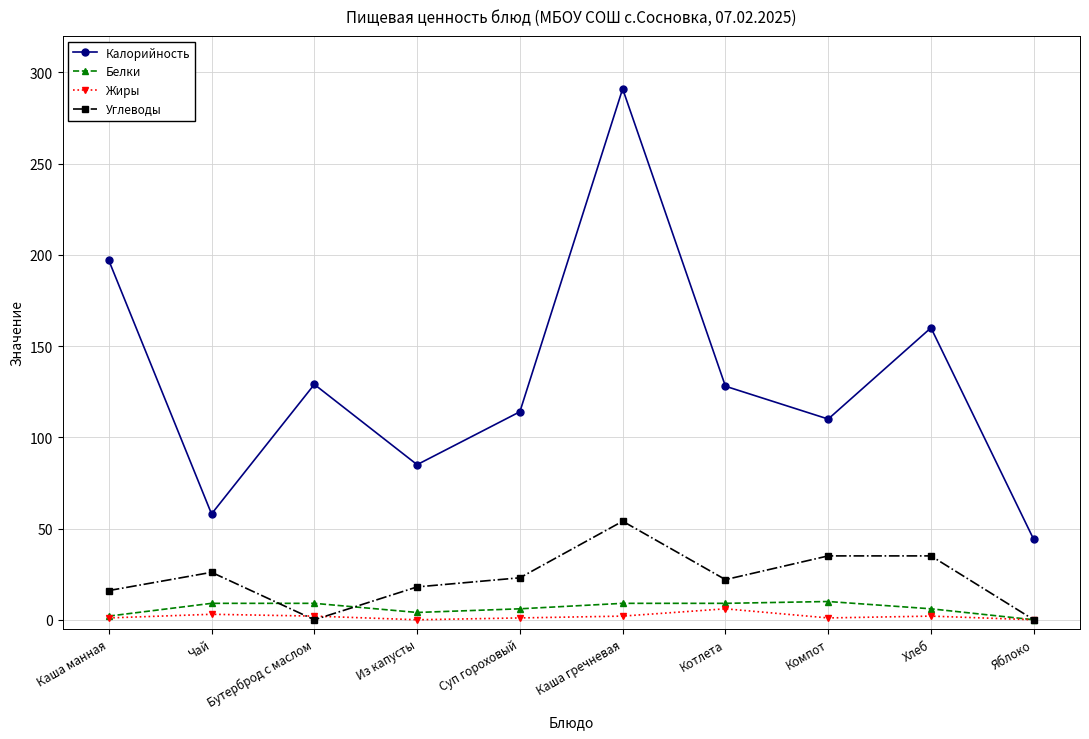

How many data points does each series have?

10